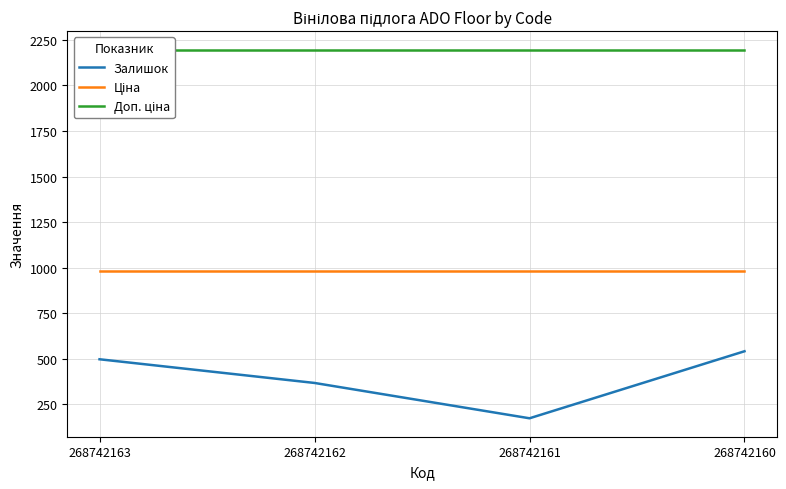

Does the chart have visible grid lines?

Yes